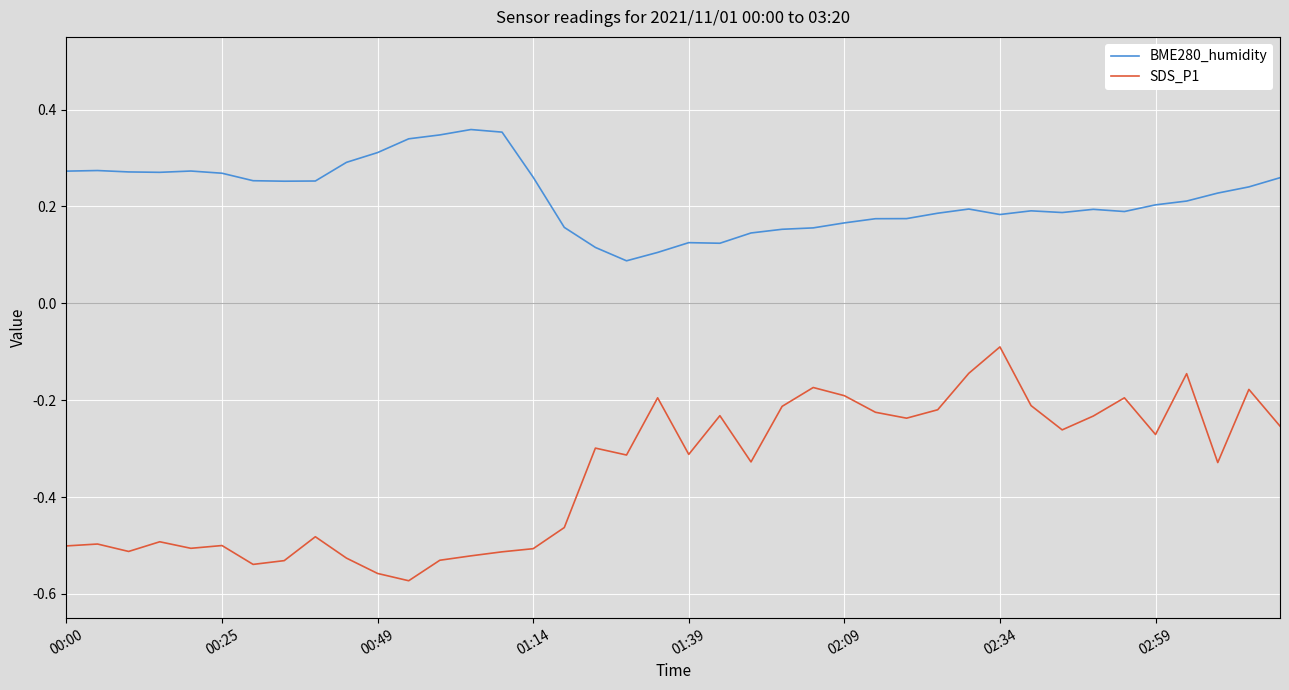

In BME280_humidity, how many points are lower than both neighbors (excluding endpoints)?

7